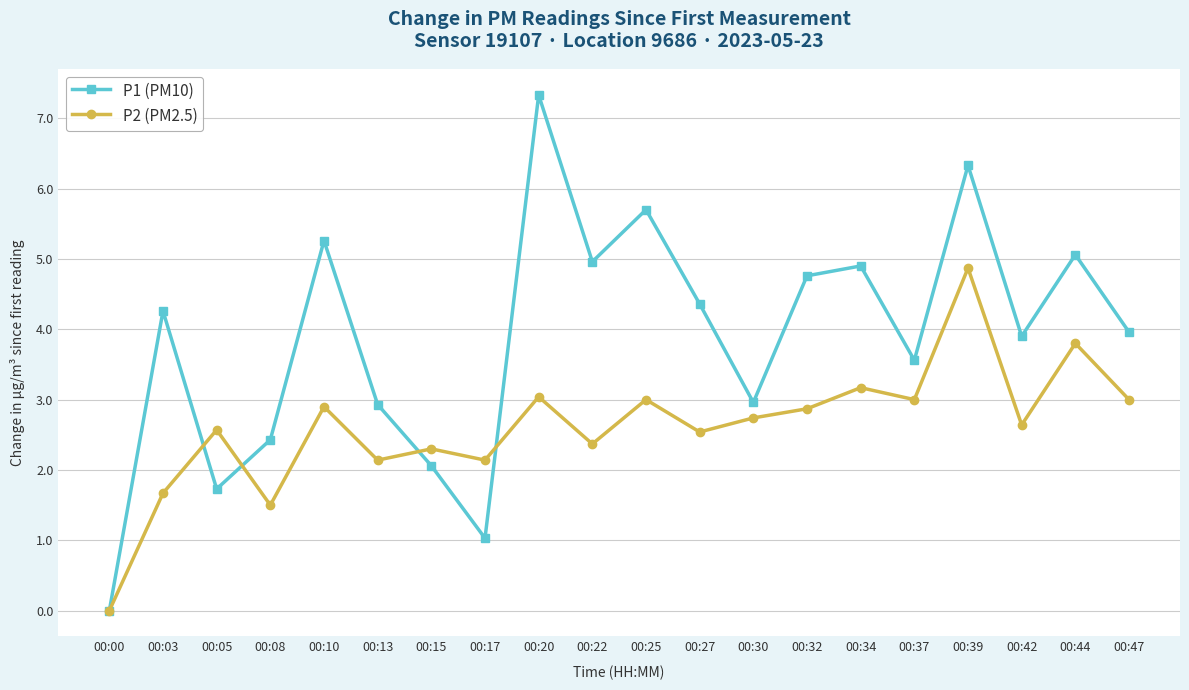

At 00:34, list the series in order from smallest to largest.

P2 (PM2.5), P1 (PM10)